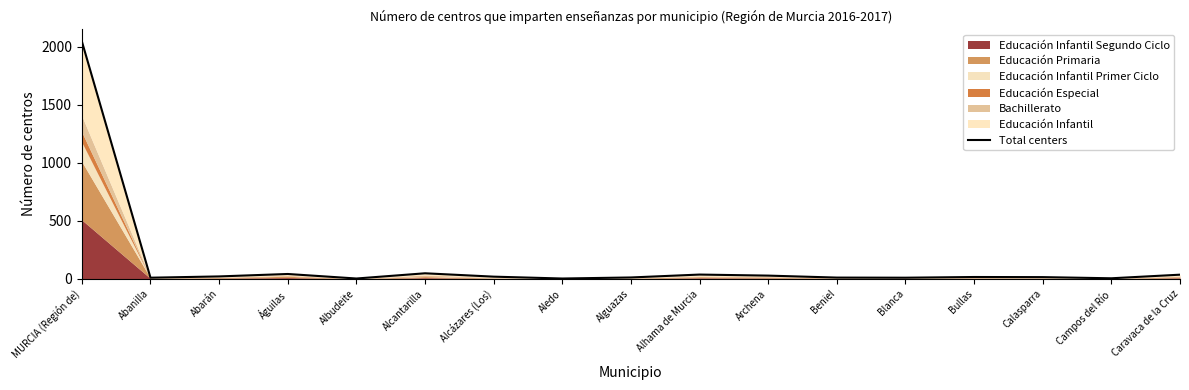

Rank the categories by value from lowest to highest.

Albudeite, Aledo, Campos del Río, Abanilla, Blanca, Beniel, Alguazas, Calasparra, Bullas, Alcázares (Los), Abarán, Archena, Caravaca de la Cruz, Alhama de Murcia, Águilas, Alcantarilla, MURCIA (Región de)